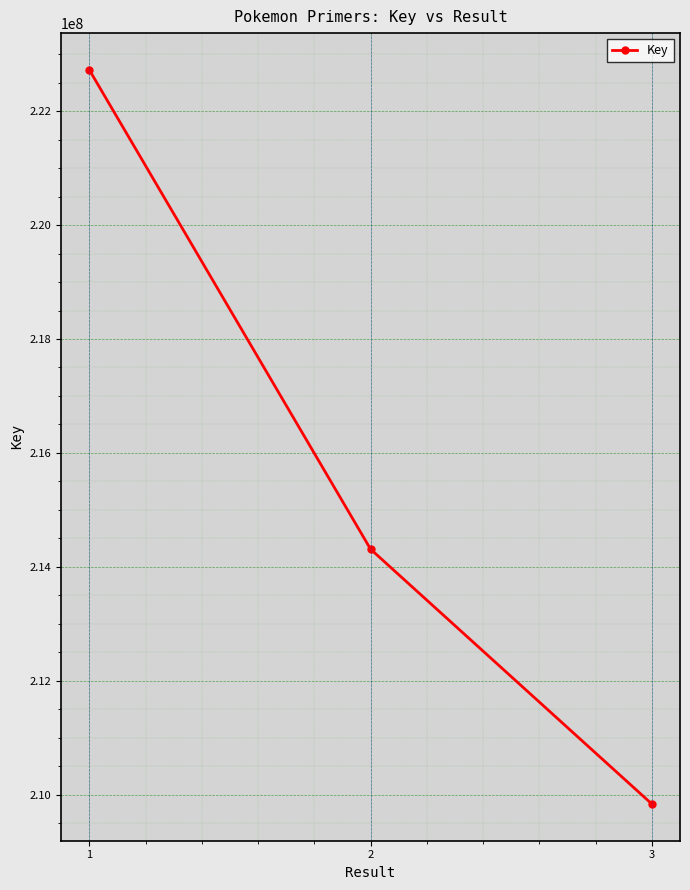

List the labels in order of value, smallest first.

3, 2, 1